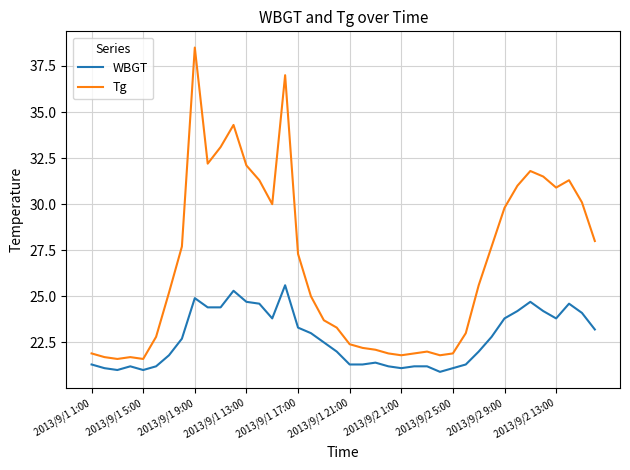

Rank the series by their maximum value, from lowest to highest.

WBGT, Tg